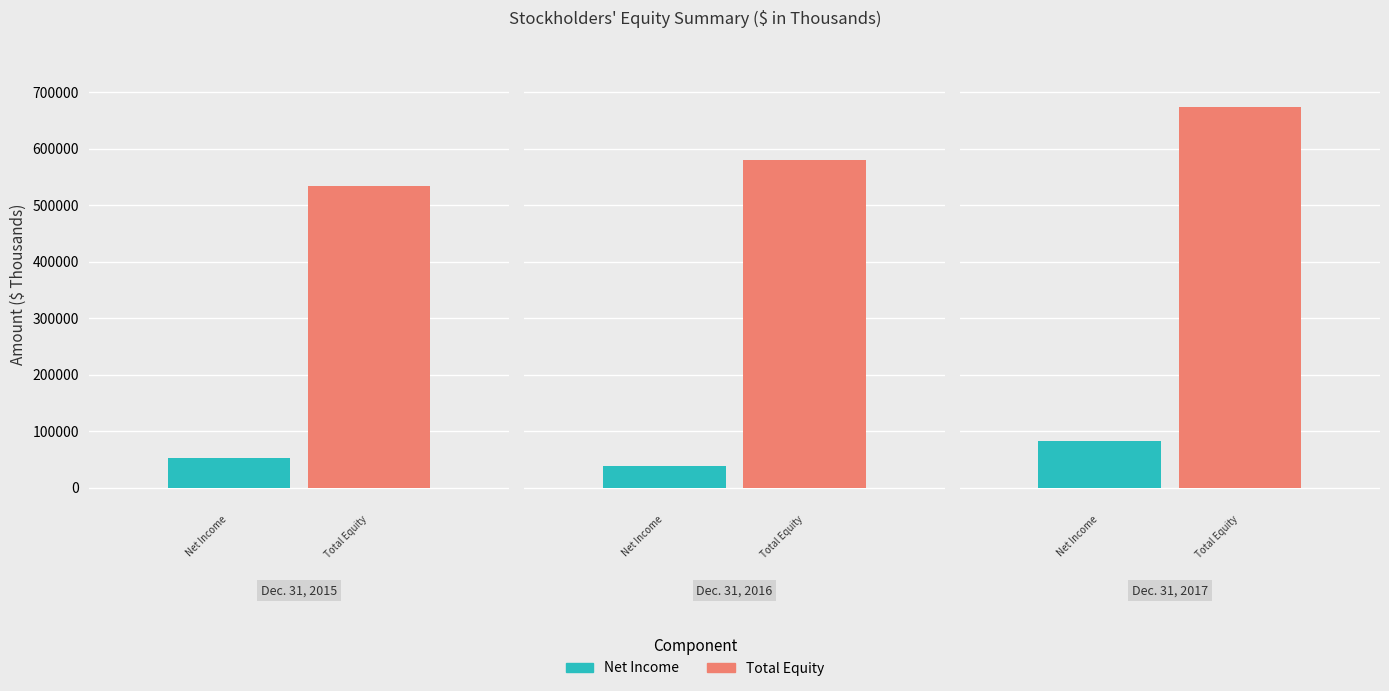

Which label corresponds to the largest value in the chart?

Dec. 31, 2017